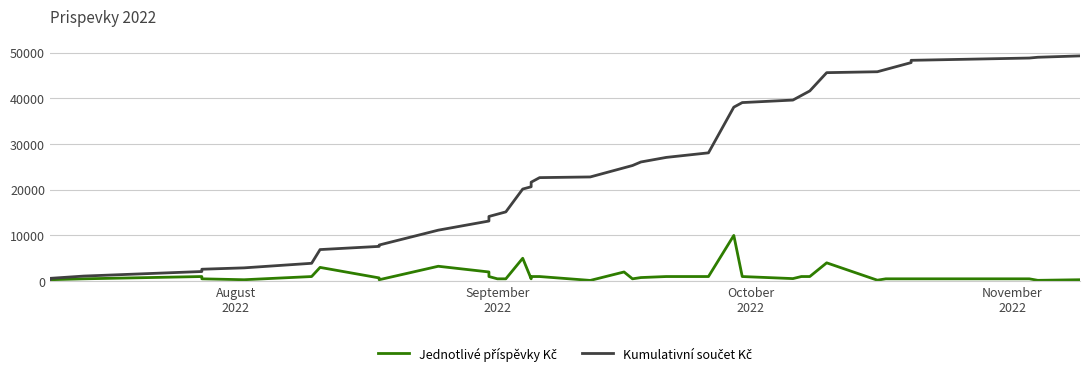

True or false: Kumulativní součet Kč and Jednotlivé příspěvky Kč intersect in this chart.

False